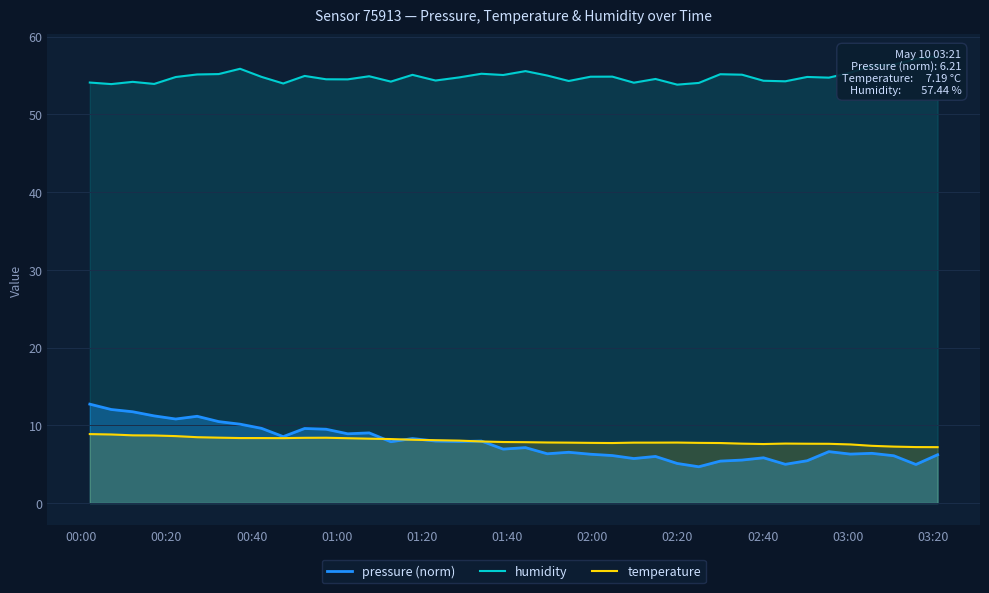

What is the maximum value for temperature?

8.9